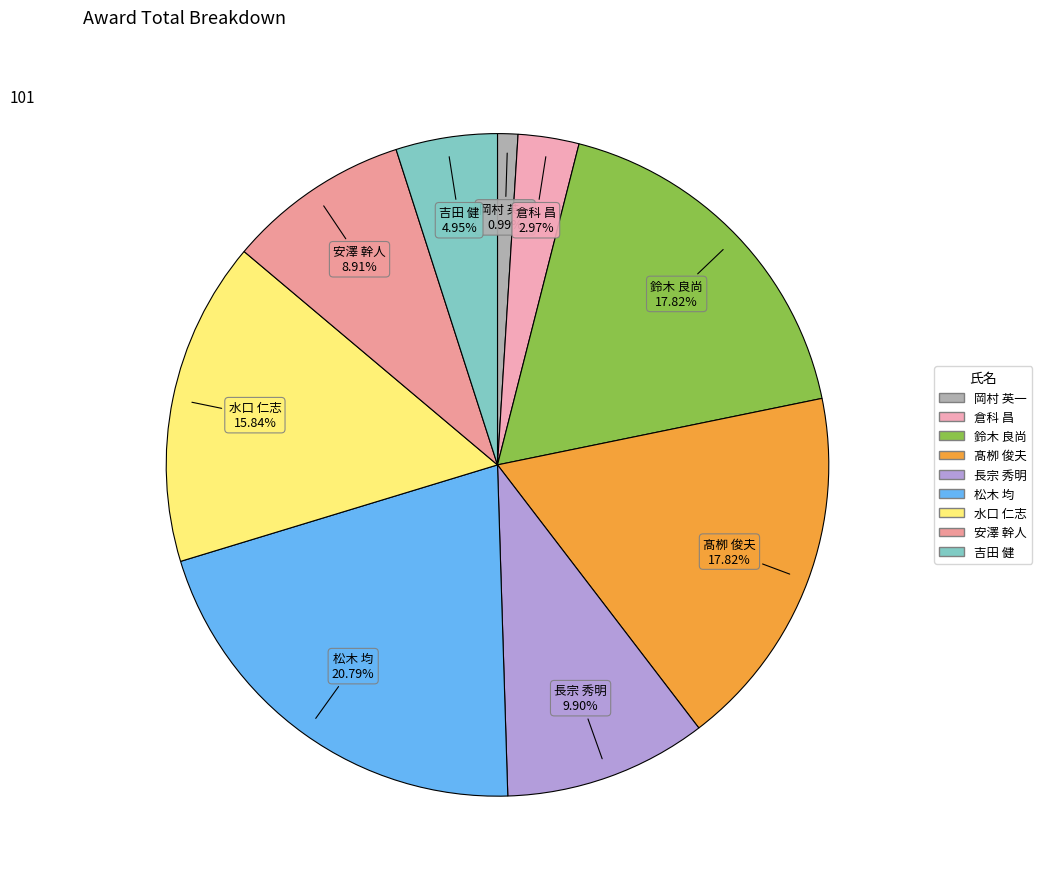

Count the number of slices in the pie.

9